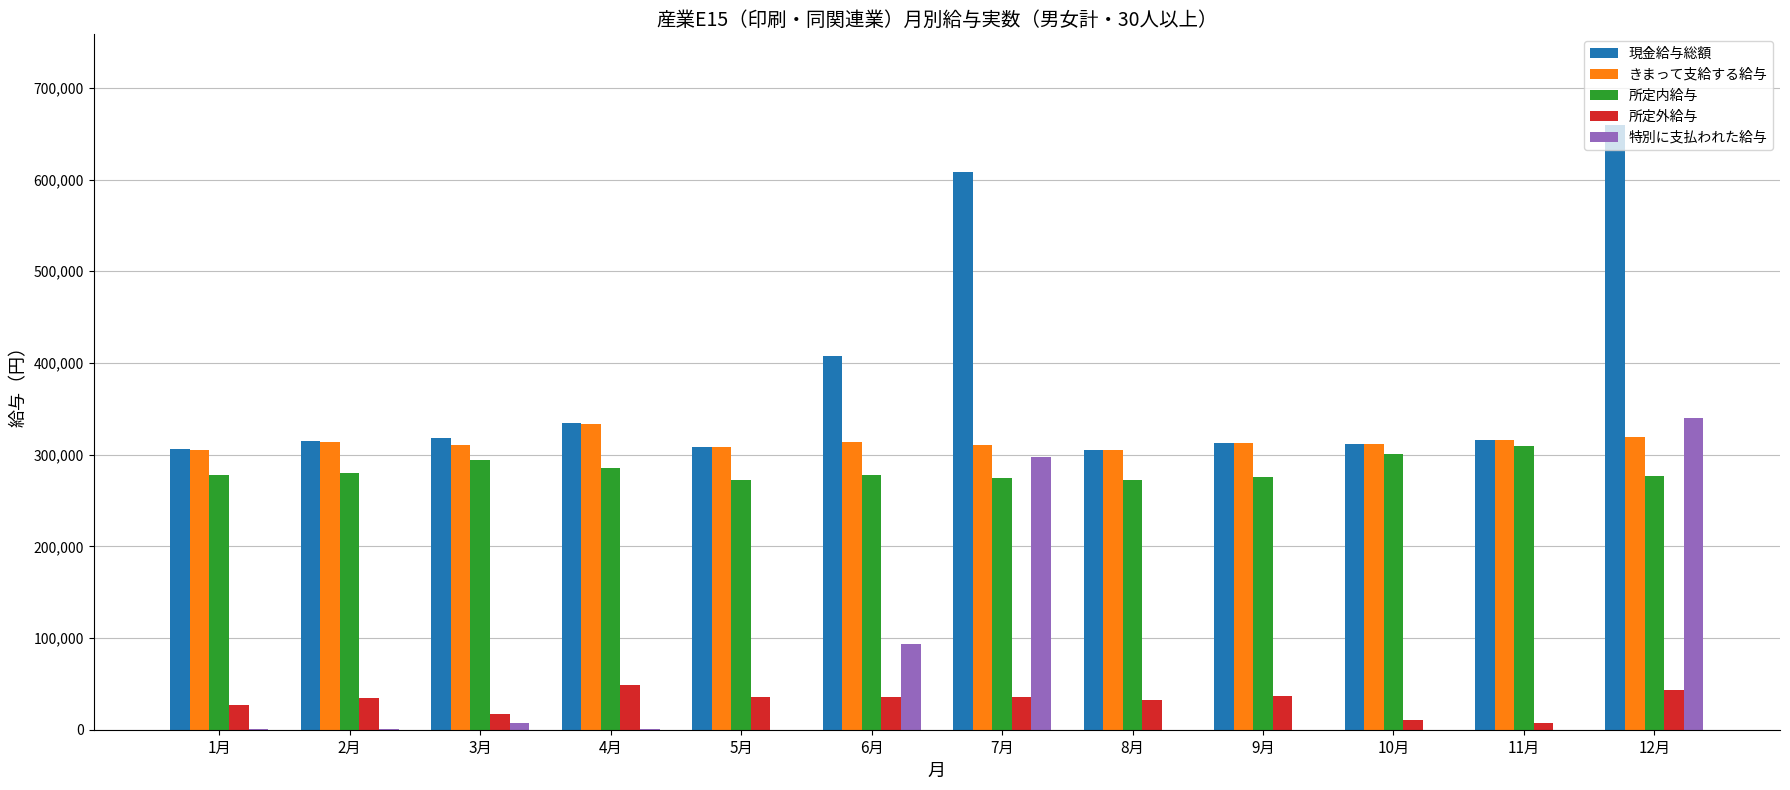

At which category is the sum across all series the highest?

12月